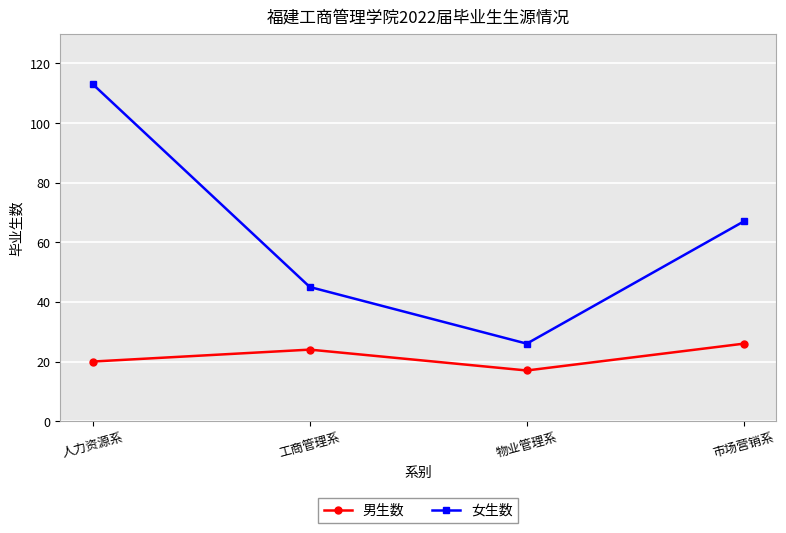

What is the minimum value shown in the chart?

17